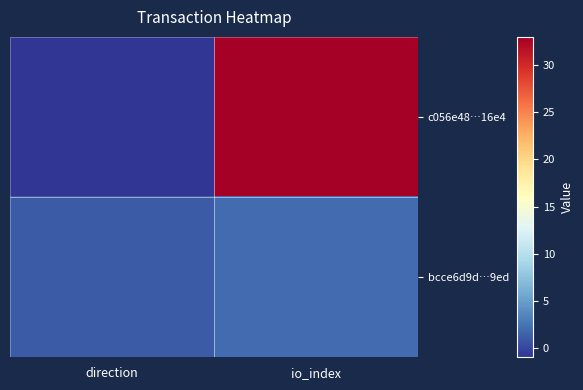

Reading left to right, transcribe all the data shown in this chart.

c056e48…16e4: direction=-1	io_index=33
bcce6d9d…9ed: direction=1	io_index=2